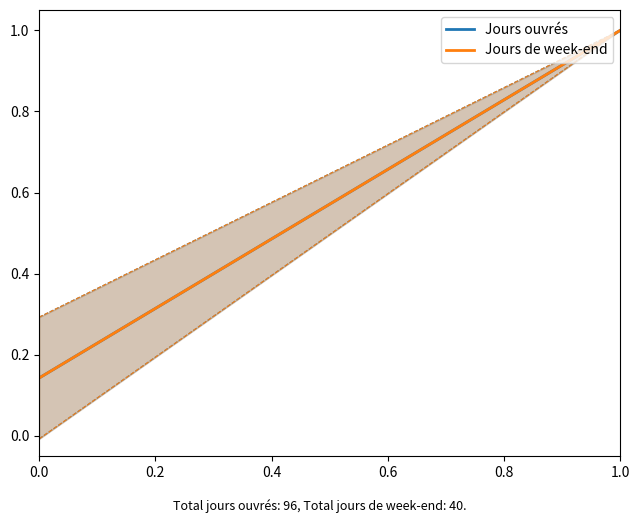

At how many categories does at least one series exceed 0?

2